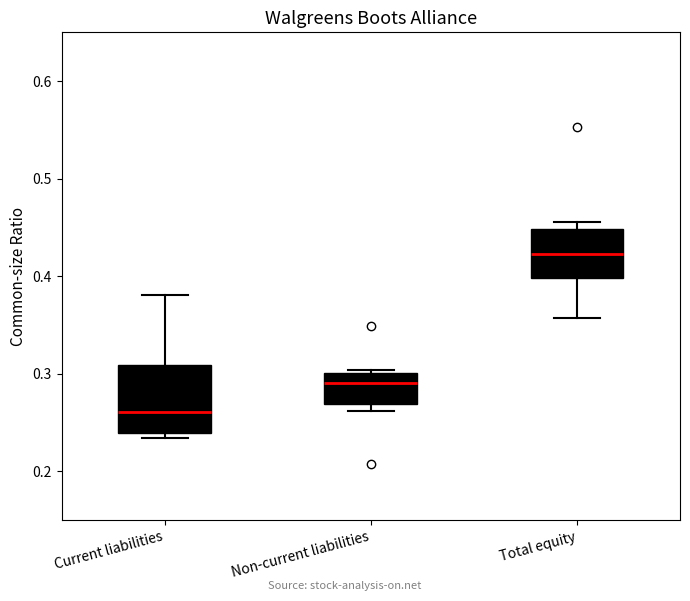

Comparing the boxes themselves (not the whiskers), which one is the tallest?

Current liabilities